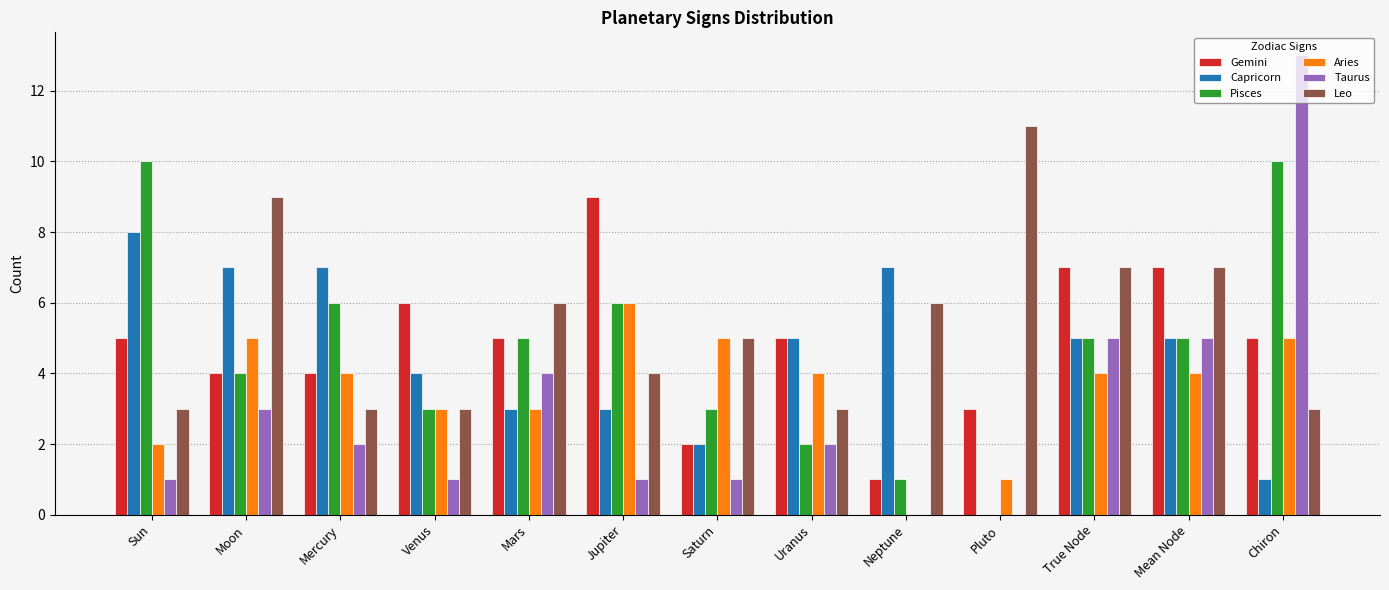

Where is Capricorn nearest to the value 4?

Venus